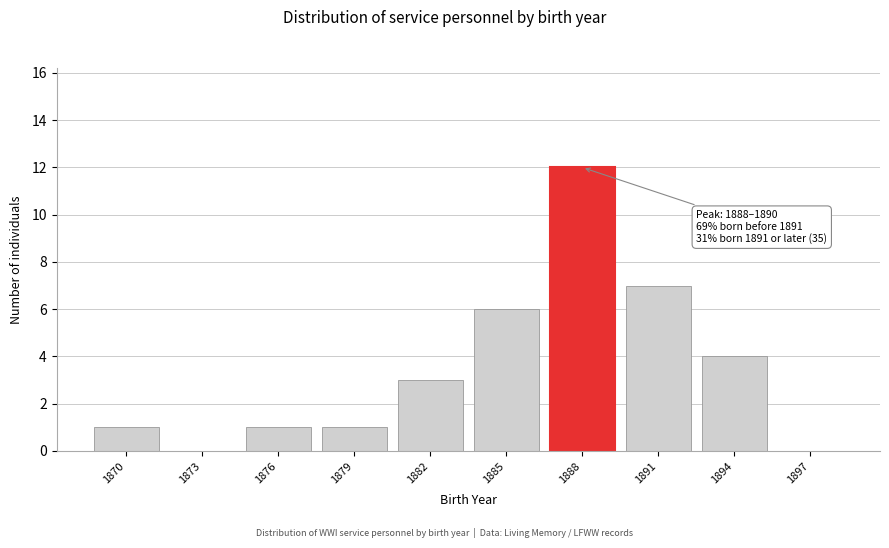

Reading left to right, list all the values displayed in this chart.

1870=1	1873=0	1876=1	1879=1	1882=3	1885=6	1888=12	1891=7	1894=4	1897=0